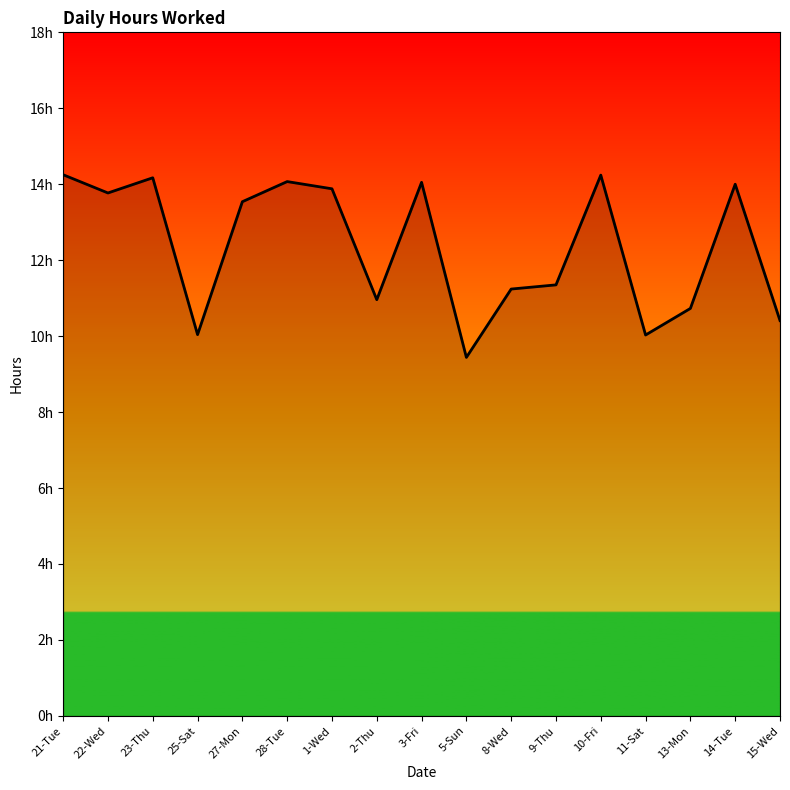

Is this an area chart (filled region under the line)?

Yes